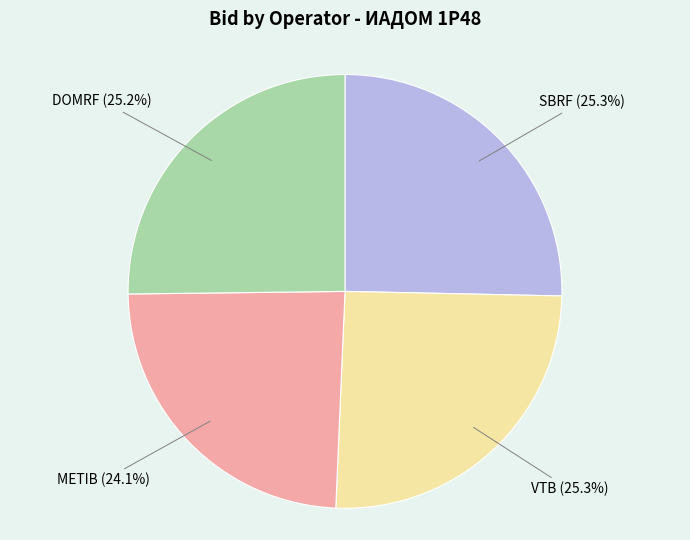

Is there a majority slice in this chart?

No